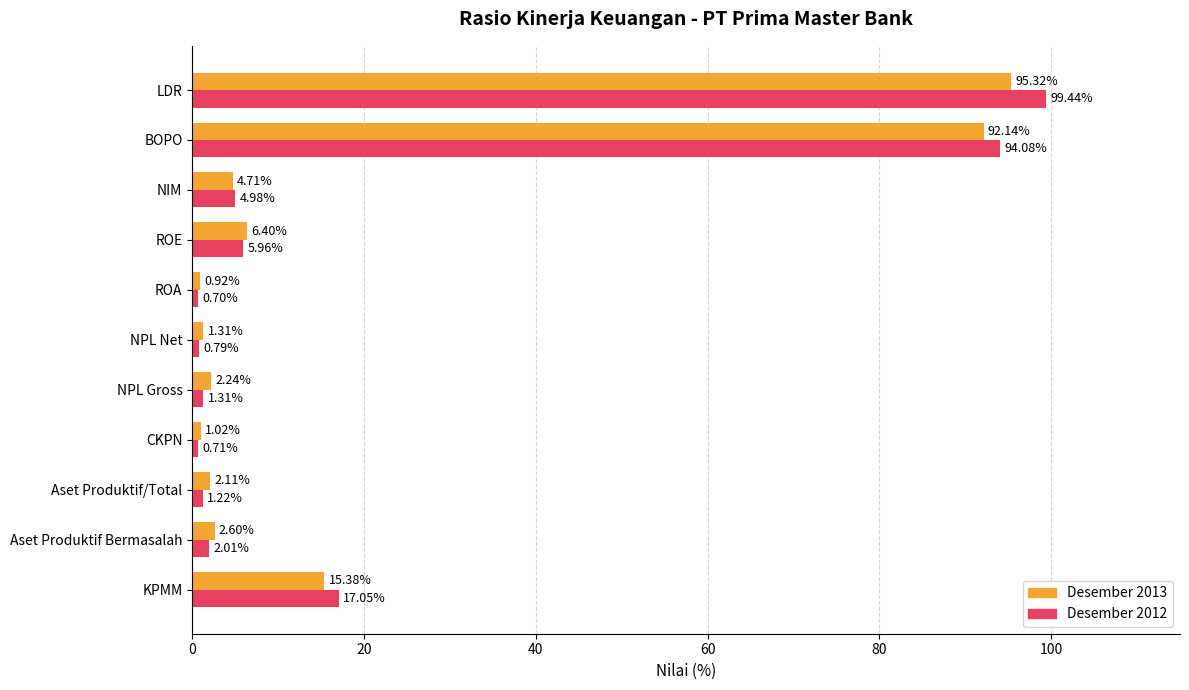

What is the average value of the Desember 2013 series?

20.4